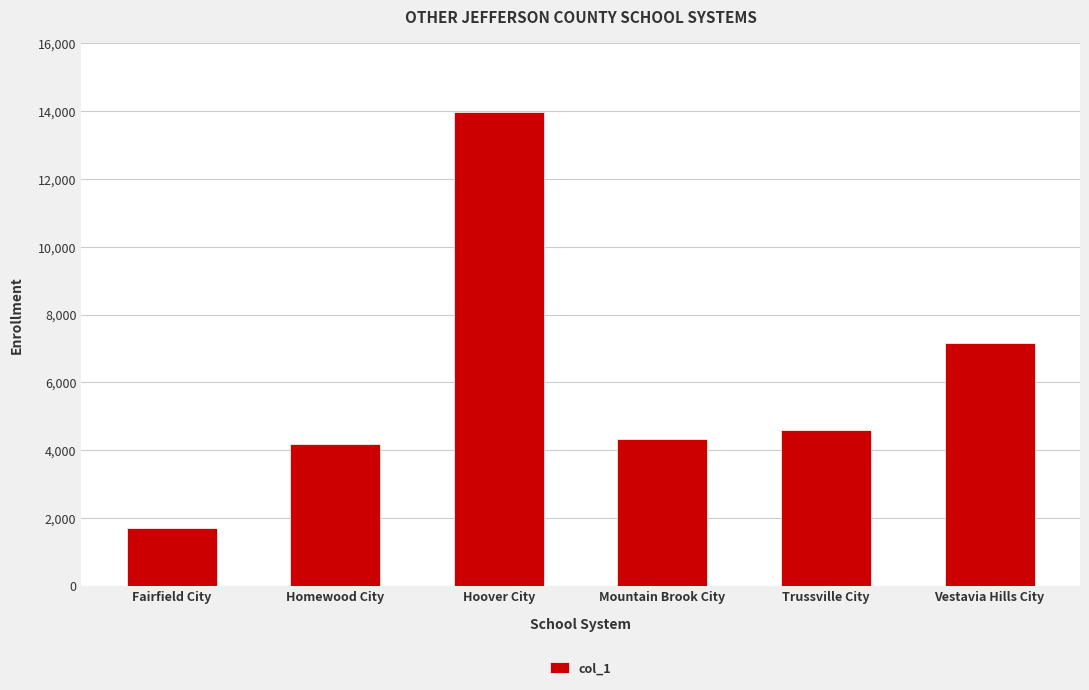

At which category does the chart reach its minimum across all series?

Fairfield City